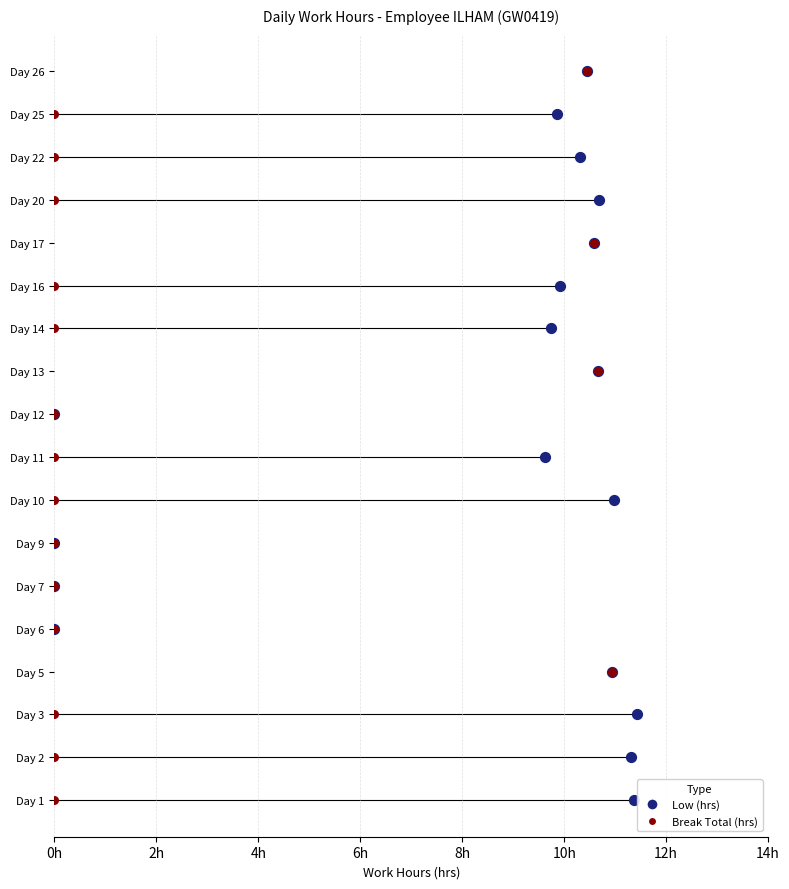

What are all the series names shown in the legend?

Low (hrs), Break Total (hrs)